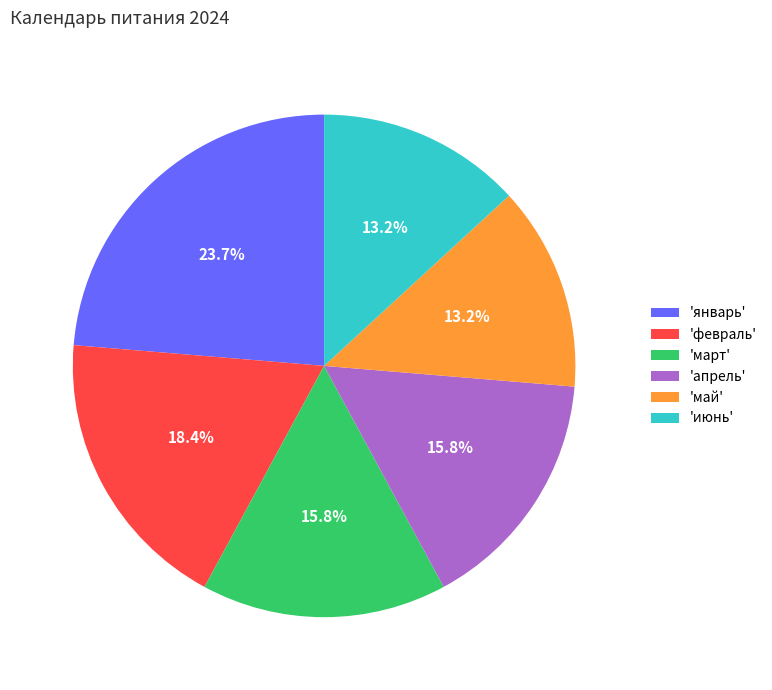

Which slice is the largest?

'январь'